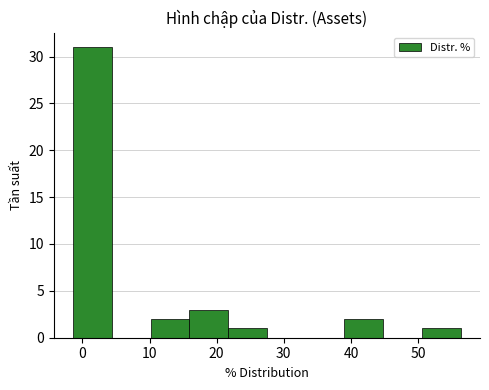

Reading left to right, list every bar in this chart as the range it spans on the x-axis followed by its height. Neither the bar edges nor the heights are printed on the chart, so give them approximately, as read against the axes.

-1 to 4: 31
4 to 10: 0
10 to 16: 2
16 to 22: 3
22 to 27: 1
27 to 33: 0
33 to 39: 0
39 to 45: 2
45 to 51: 0
51 to 56: 1